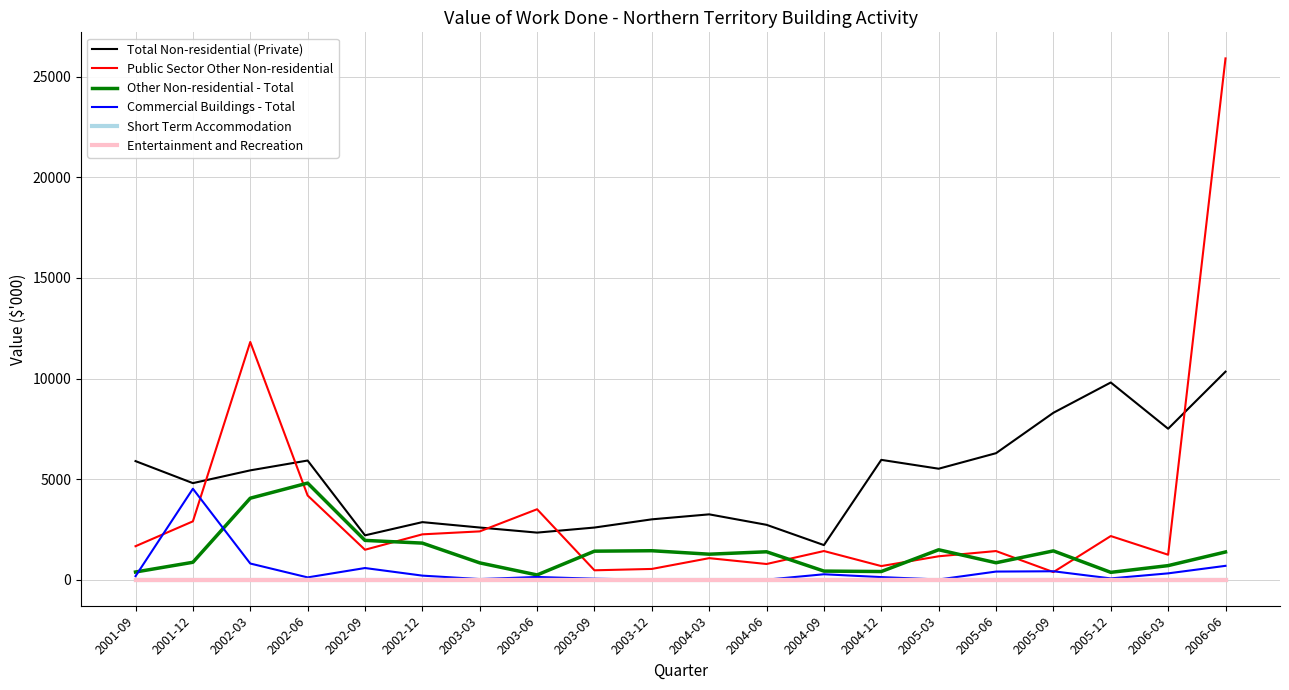

Does the chart display data point markers on the line(s)?

No